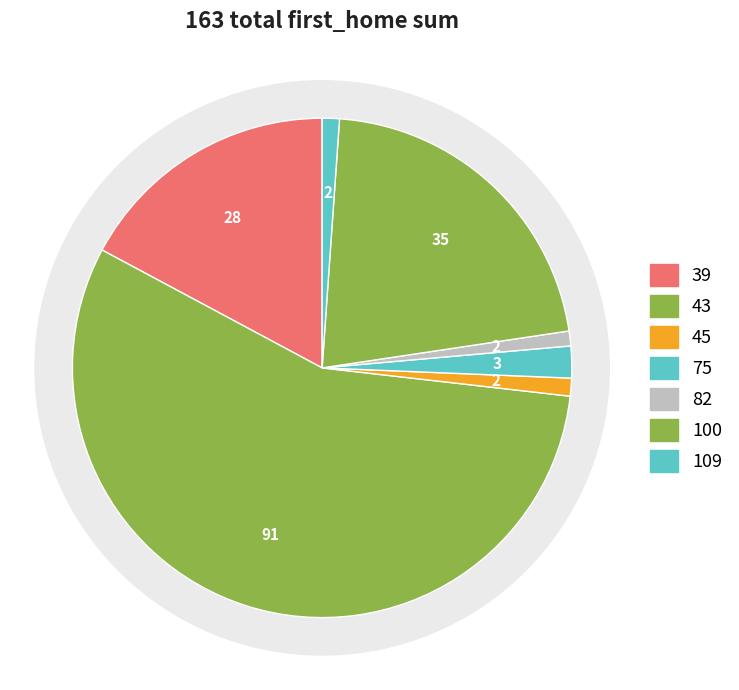

Which has a higher value, 75 or 45?

75